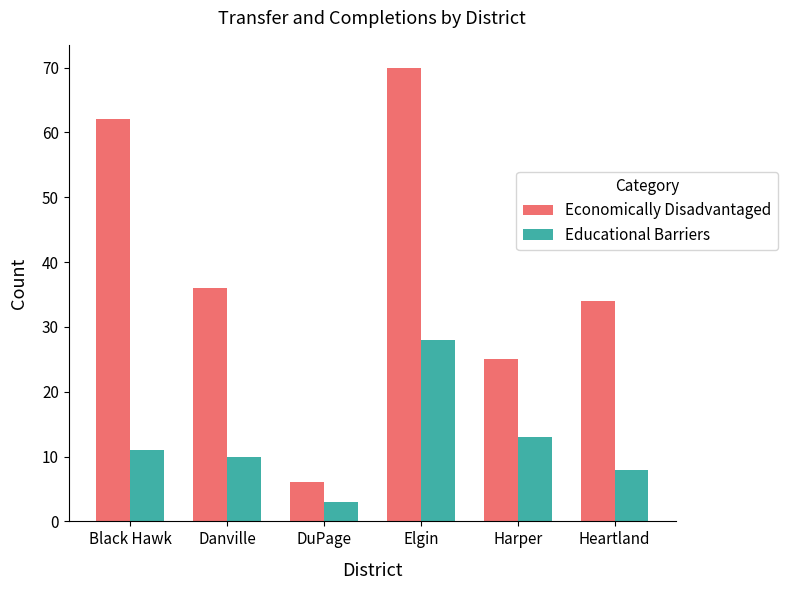

What is the average value of the Economically Disadvantaged series?

39